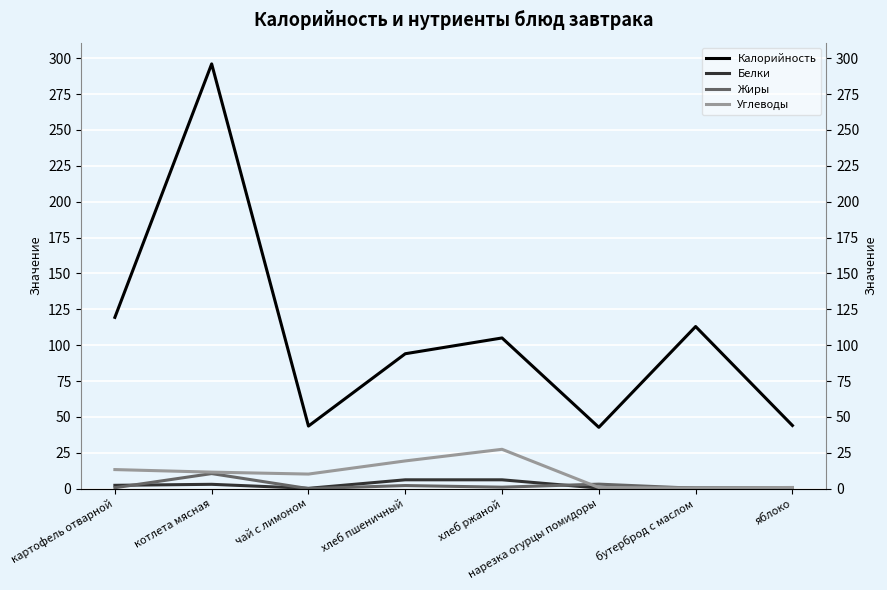

What is the value of the Белки point at the 8th from the left?

0.4